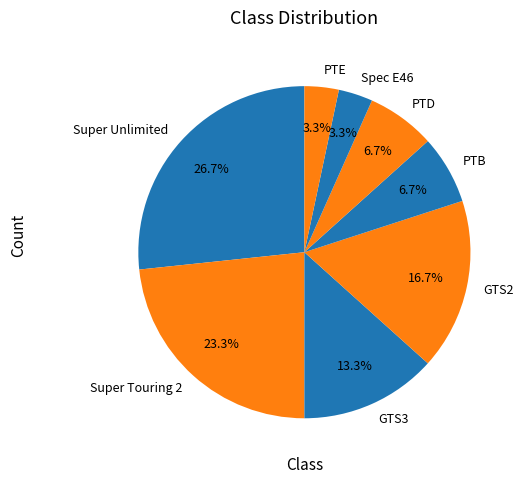

To the nearest percent, what is the difference between the largest and smallest slice percentages?

23%